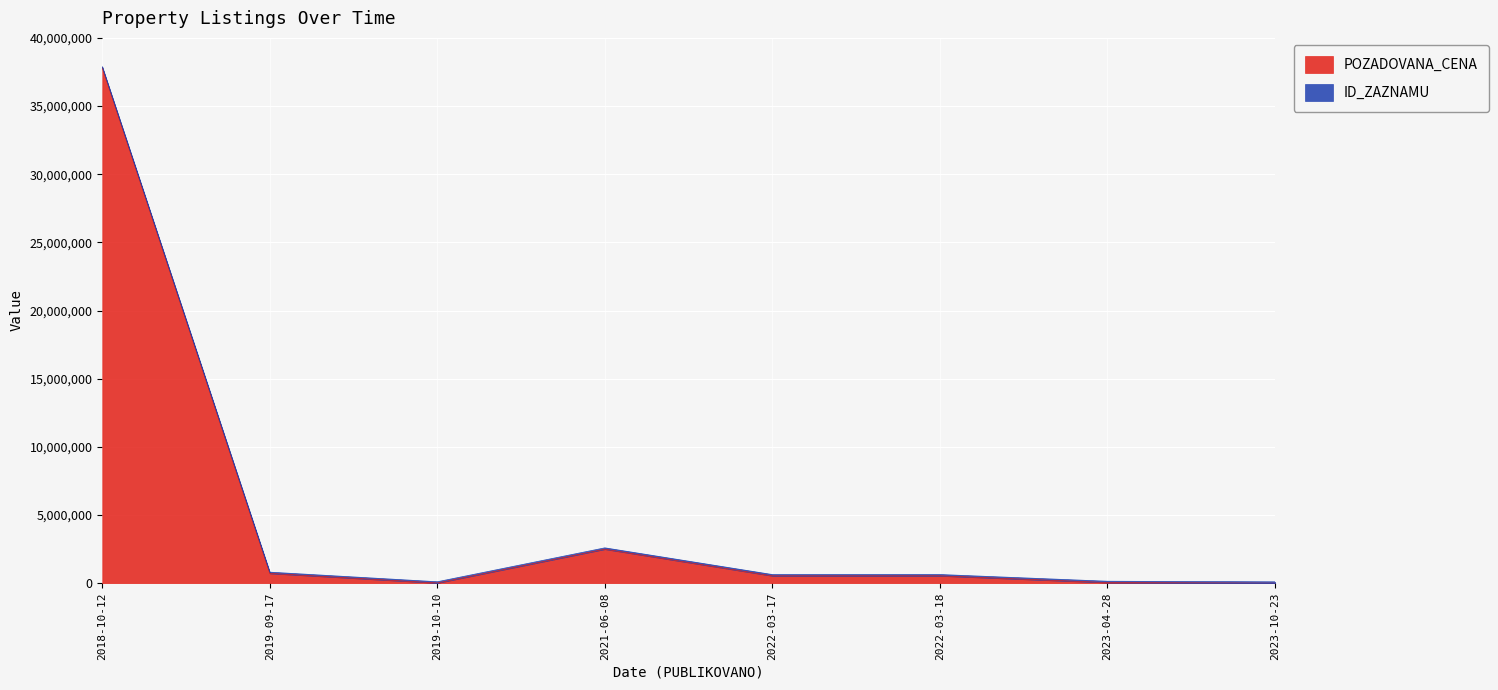

What is the label of the 8th point from the left?

2023-10-23